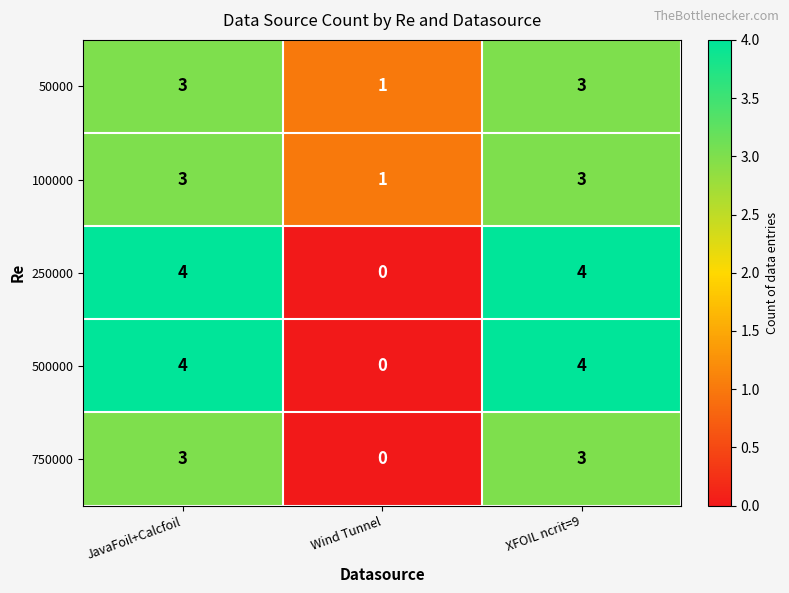

True or false: 500000 has a value of -1 at Wind Tunnel.

False